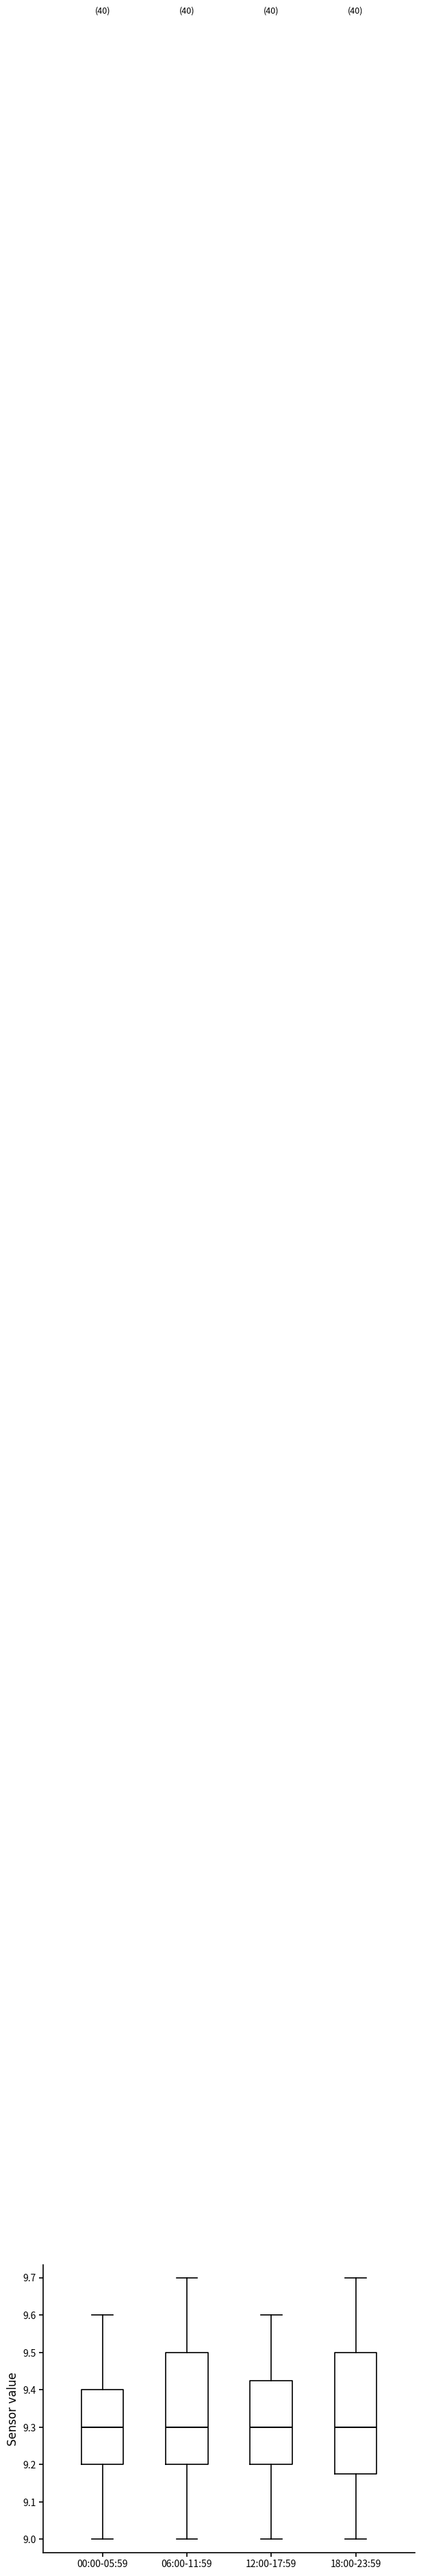

Reading left to right, transcribe this box plot: for each box, give where its median line is, the range the box spans, and where its two whiskers end, as read against the y-axis. The values are not printed on the chart, so give them approximately, as read against the axis.

00:00-05:59: median 9.30, box 9.20 to 9.40, whiskers 9.00 to 9.60
06:00-11:59: median 9.30, box 9.20 to 9.50, whiskers 9.00 to 9.70
12:00-17:59: median 9.30, box 9.20 to 9.43, whiskers 9.00 to 9.60
18:00-23:59: median 9.30, box 9.18 to 9.50, whiskers 9.00 to 9.70